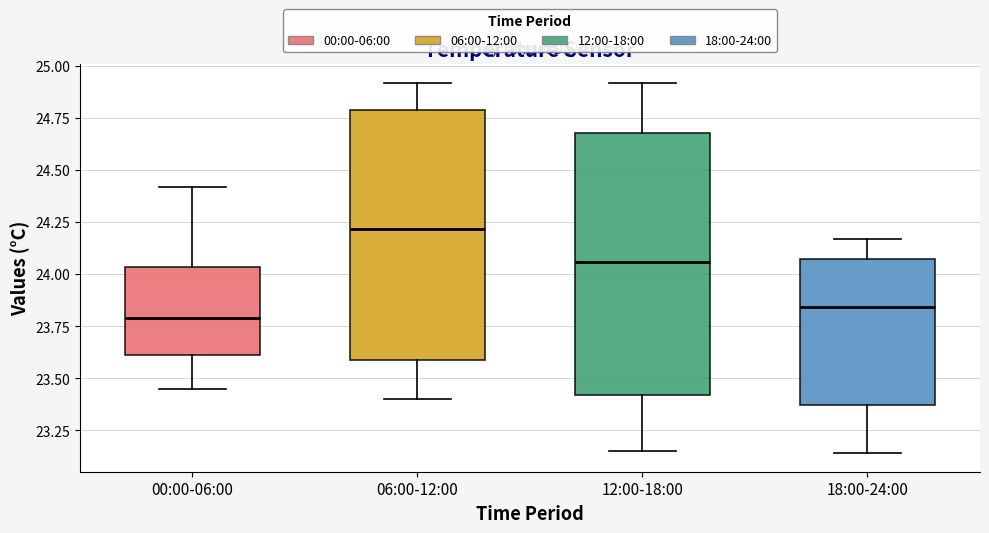

Which box has the highest median line?

06:00-12:00